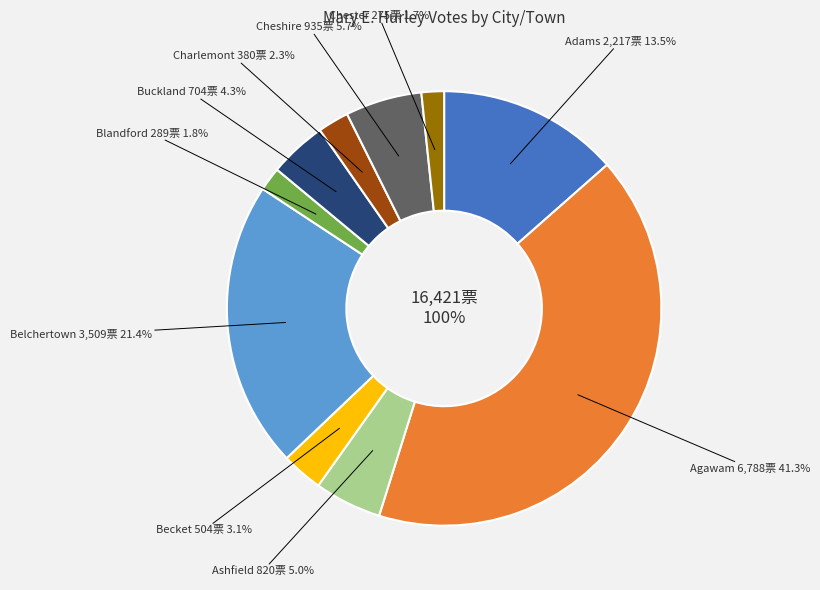

Between Becket and Agawam, which is larger?

Agawam